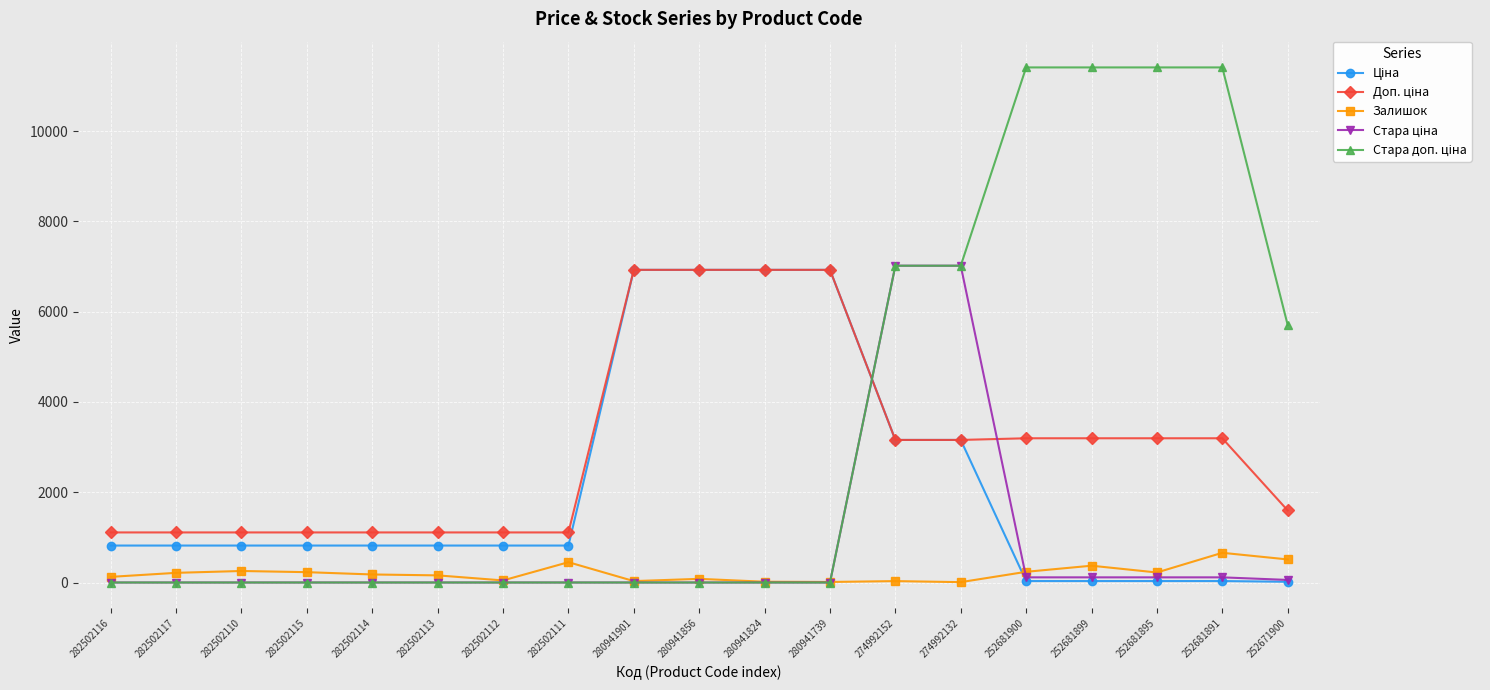

The value of Залишок at 282502110 is 255.0. True or false?

True